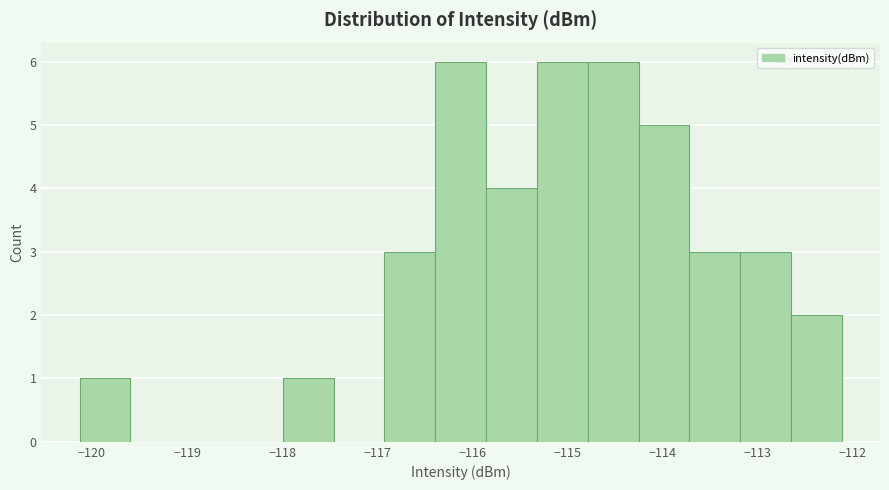

Reading left to right, list every bar in this chart as the range it spans on the x-axis followed by its height. Neither the bar edges nor the heights are printed on the chart, so give them approximately, as read against the axes.

-120.1 to -119.6: 1
-119.6 to -119.1: 0
-119.1 to -118.5: 0
-118.5 to -118.0: 0
-118.0 to -117.5: 1
-117.5 to -116.9: 0
-116.9 to -116.4: 3
-116.4 to -115.9: 6
-115.9 to -115.3: 4
-115.3 to -114.8: 6
-114.8 to -114.2: 6
-114.2 to -113.7: 5
-113.7 to -113.2: 3
-113.2 to -112.6: 3
-112.6 to -112.1: 2